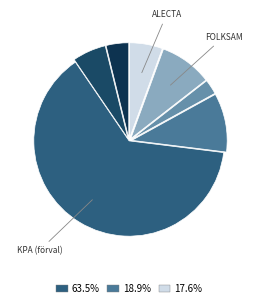

How many segments does this pie chart have?

7